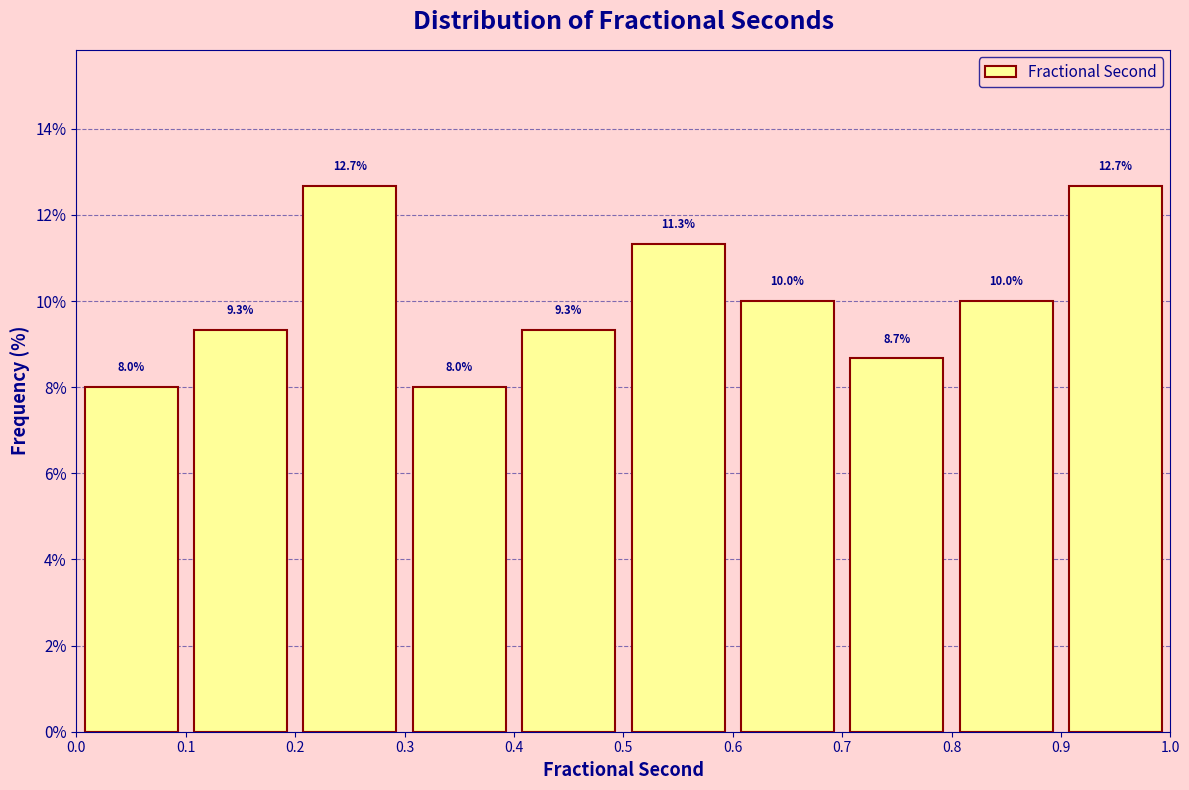

How tall is the bar that spans 0.2 to 0.3 on the x-axis?

12.7